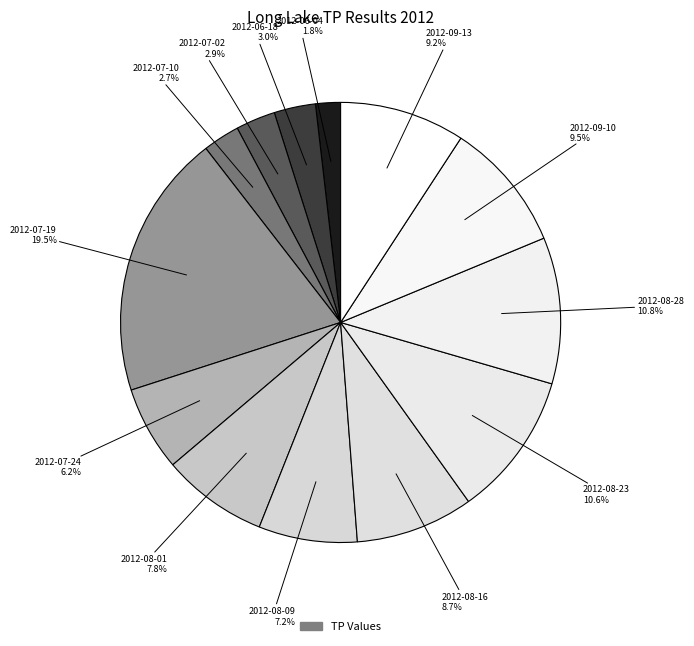

To the nearest percent, what is the difference between the largest and smallest slice percentages?

18%